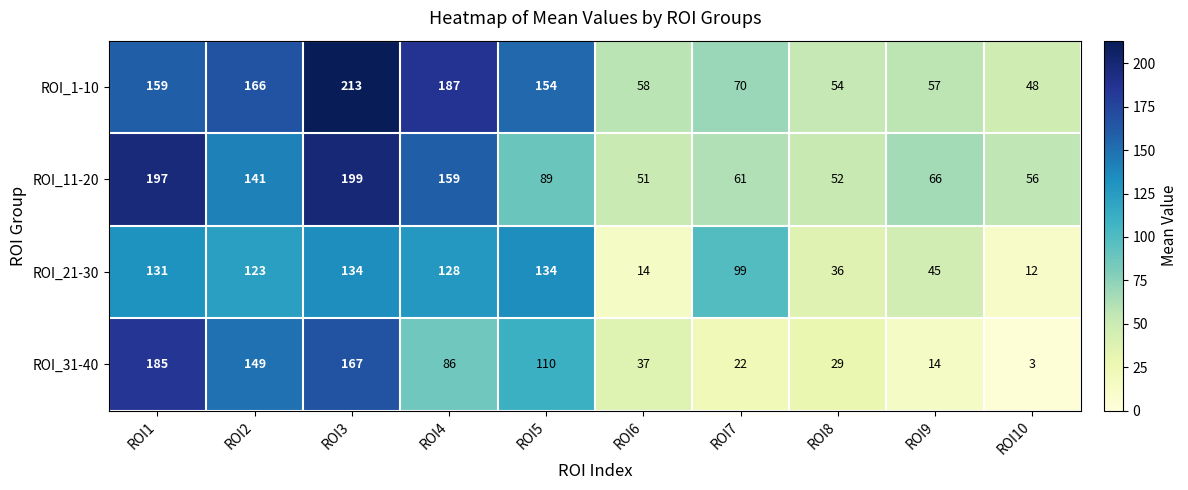

How many data points does each series have?

10